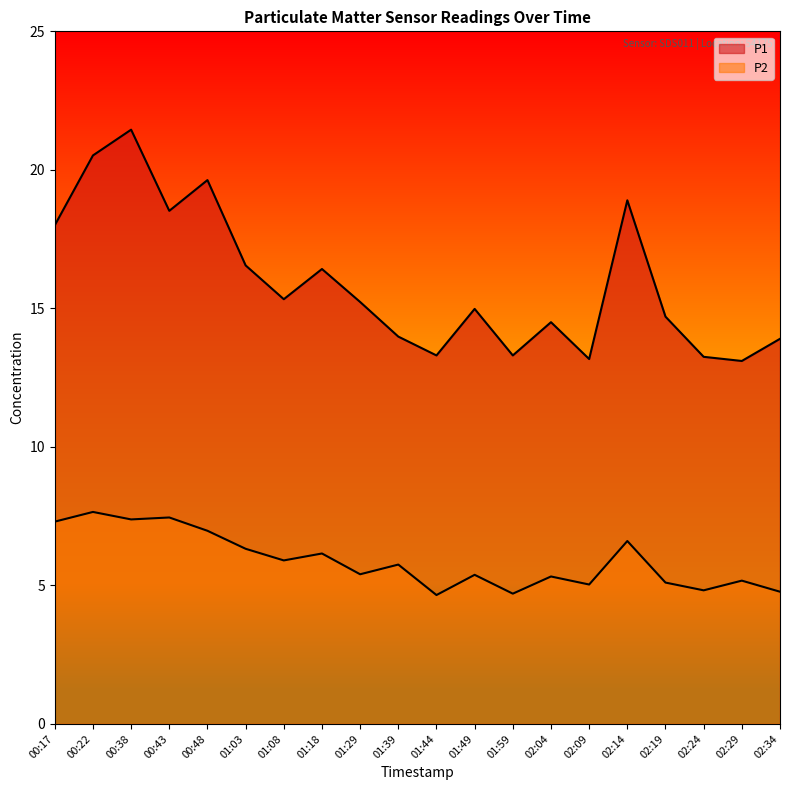

At which category is the sum across all series the highest?

00:38